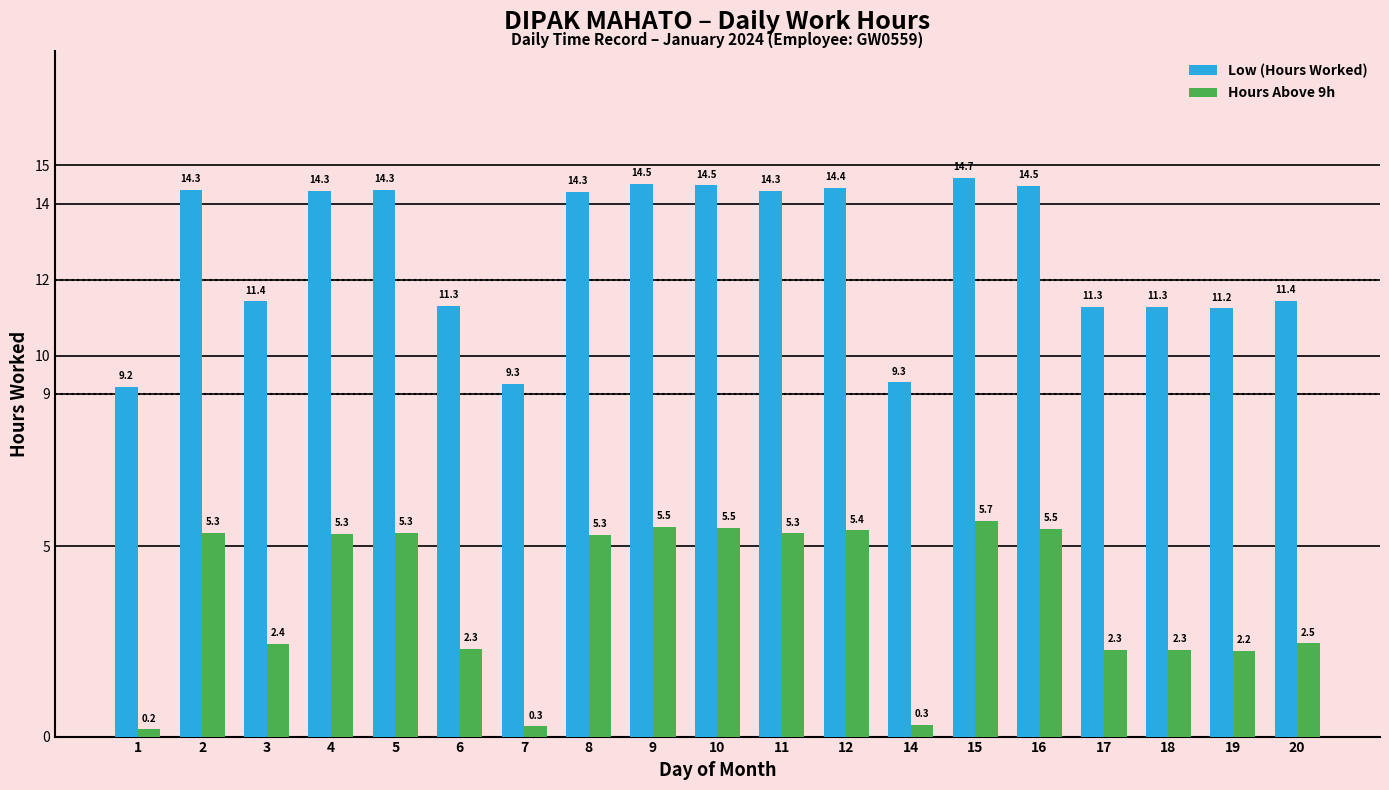

Read the Hours Above 9h value at 11.

5.3